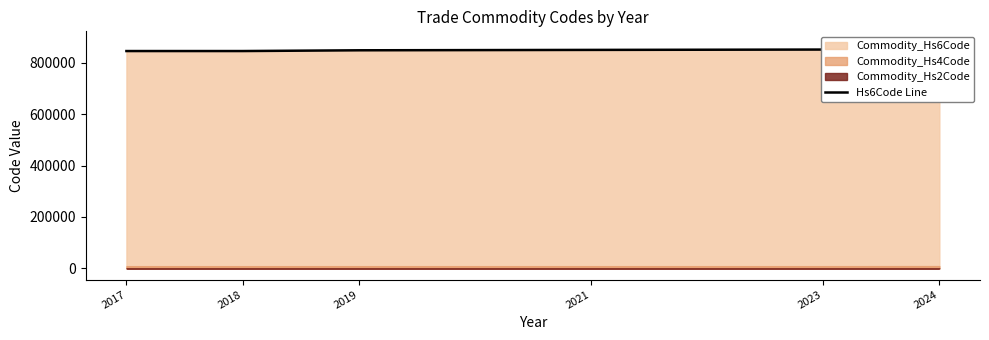

Reading left to right, list all the values displayed in this chart.

845710.0	845710.0	848656.0	850152.0	851502.0	878499.5